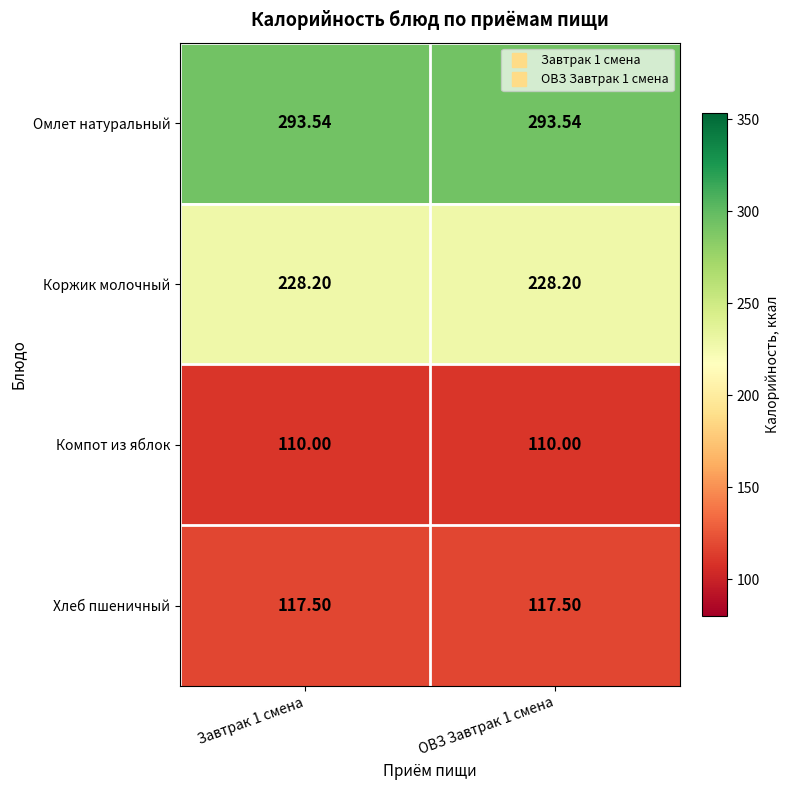

Is the value of Коржик молочный at ОВЗ Завтрак 1 смена greater than the value of Компот из яблок at ОВЗ Завтрак 1 смена?

Yes